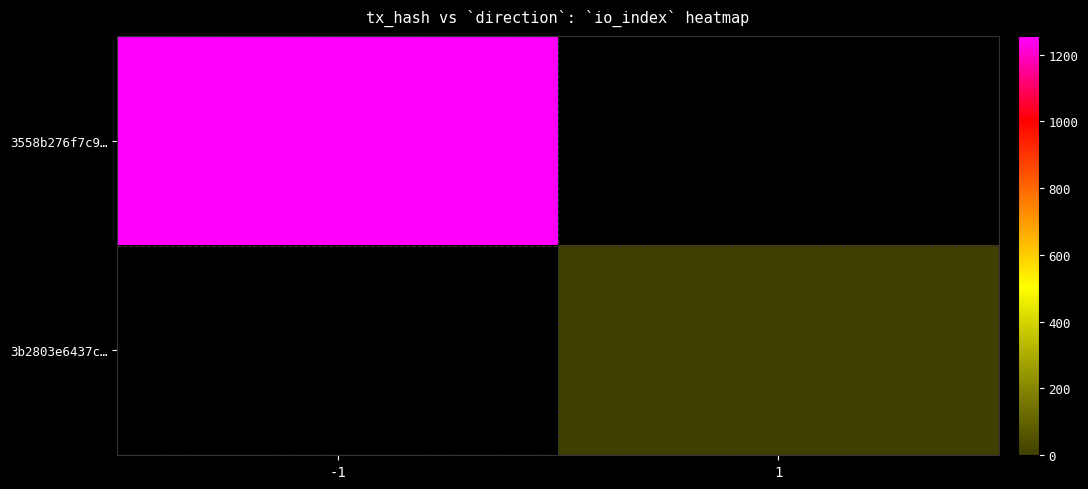

At how many categories does at least one series exceed 309?

1